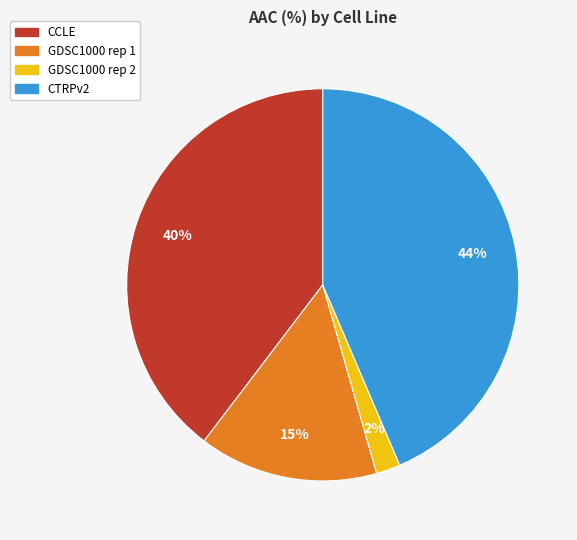

What percentage is the CTRPv2 slice, to the nearest percent?

44%